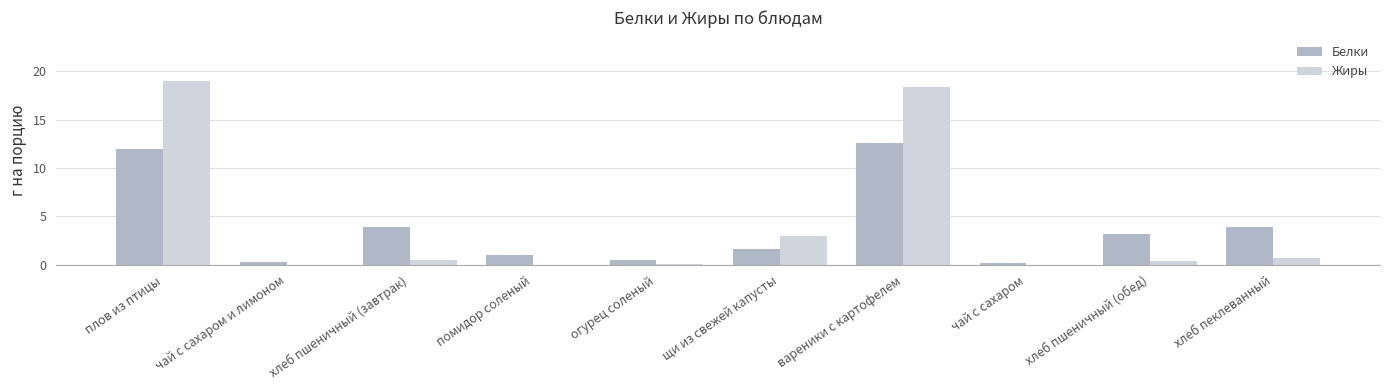

At which label does Белки reach its peak?

вареники с картофелем